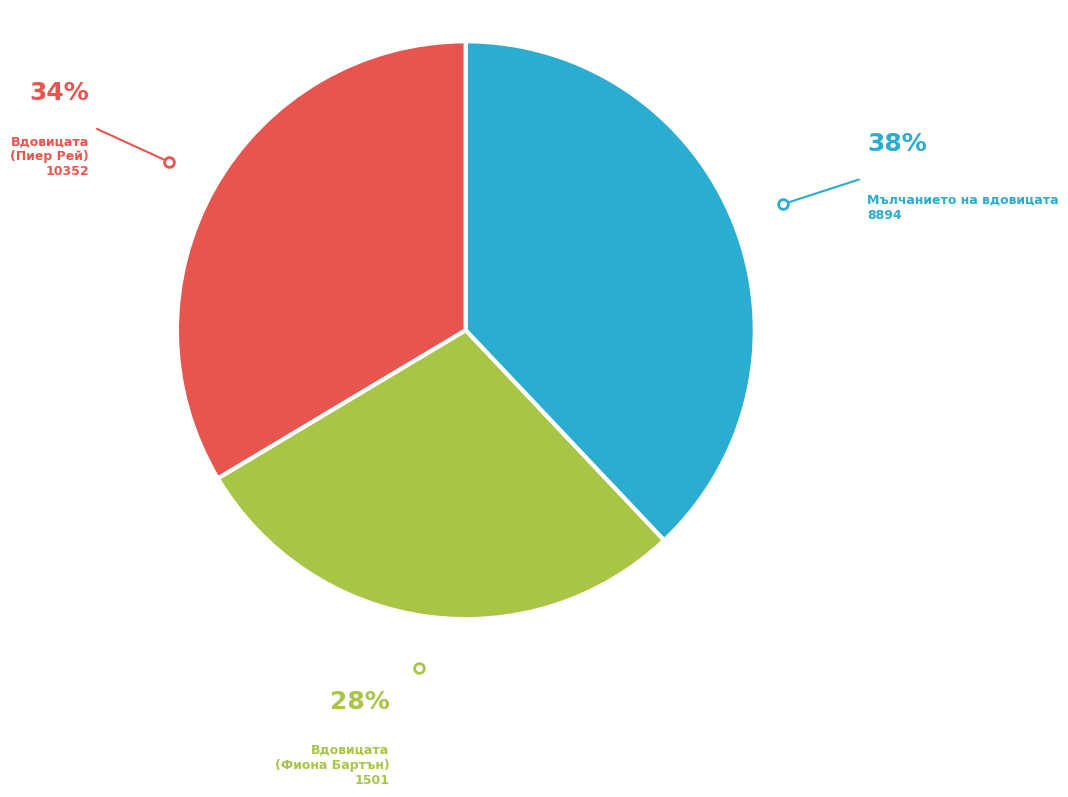

Count the number of slices in the pie.

3